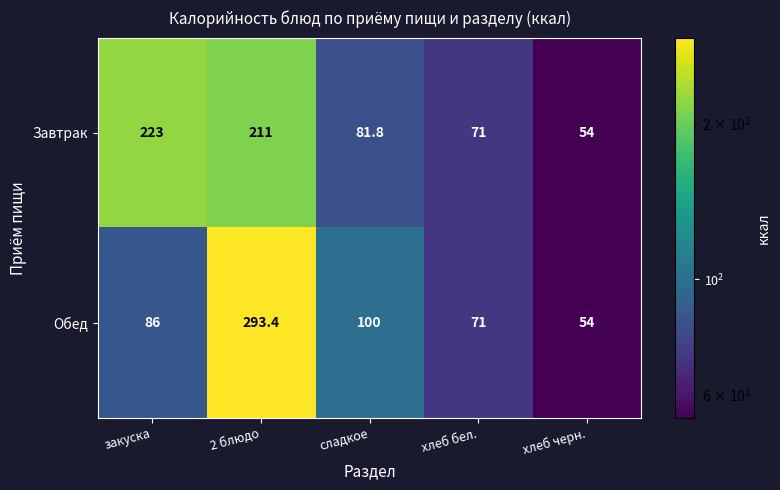

Which category has the highest value in the Завтрак series?

закуска